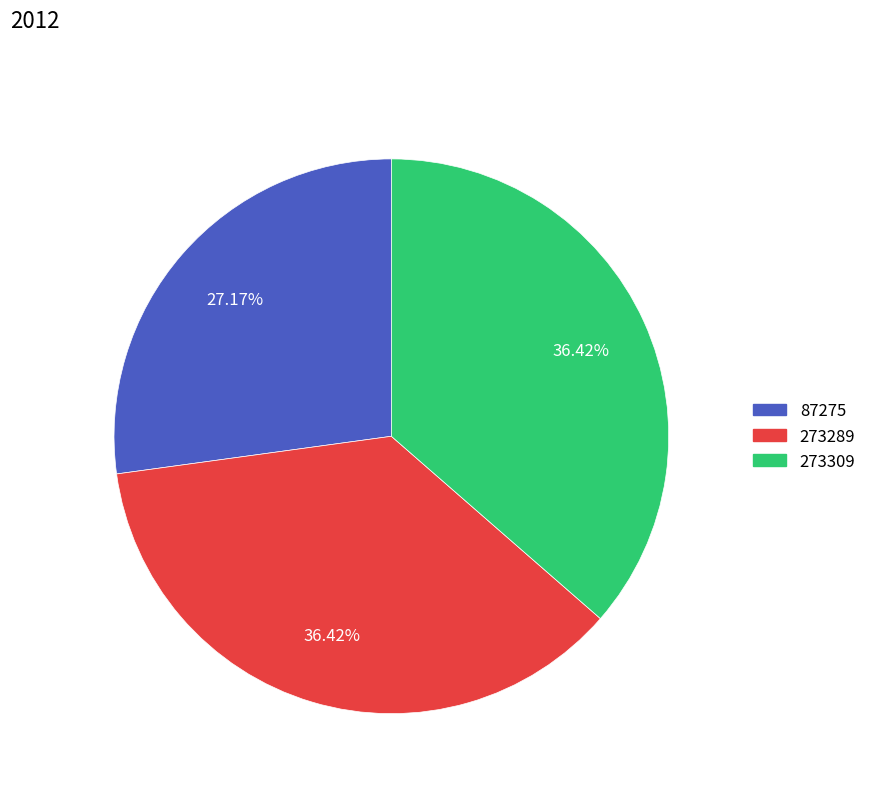

To the nearest percent, what is the combined percentage of 273289 and 87275?

64%